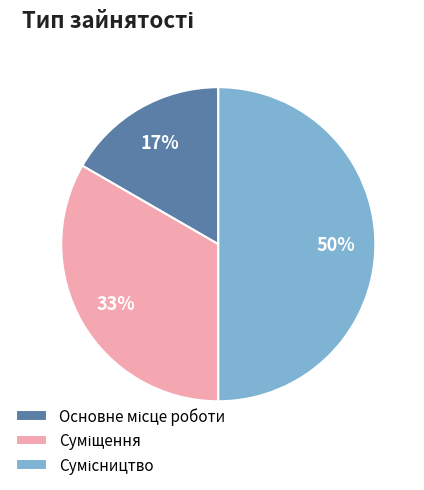

To the nearest percent, what is the difference between the largest and smallest slice percentages?

33%